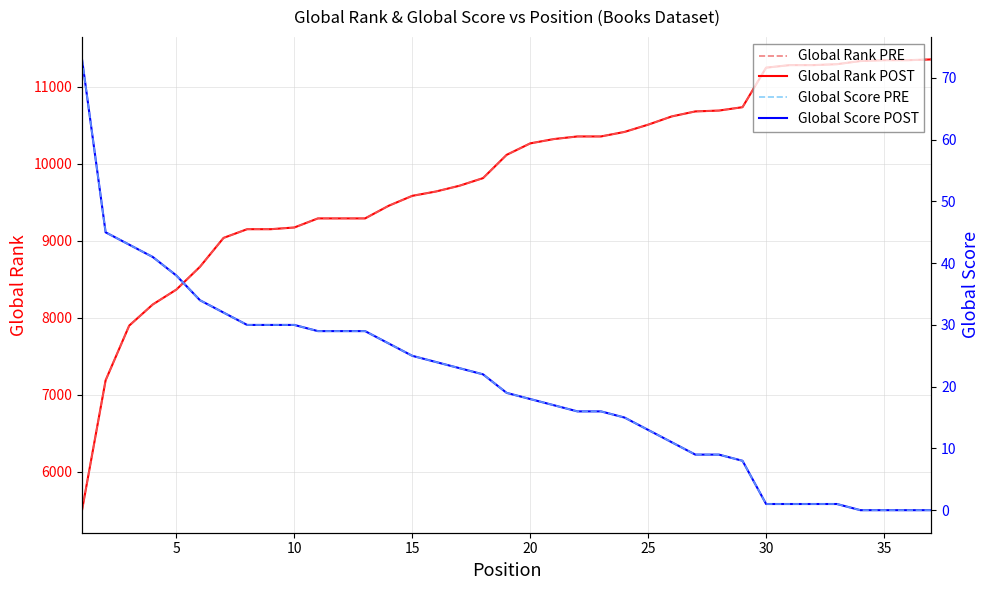

What is the difference between the maximum and minimum values in the Global Rank POST series?

5852